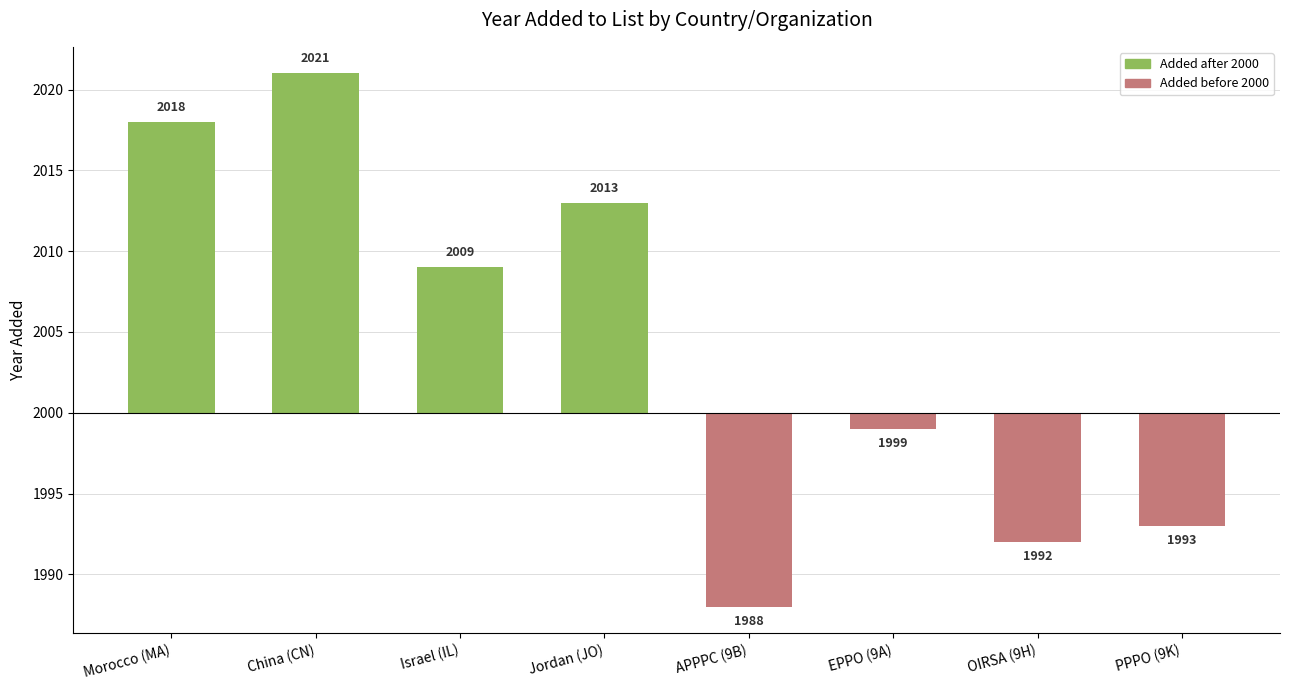

What is the label of the 3rd bar from the right?

EPPO (9A)